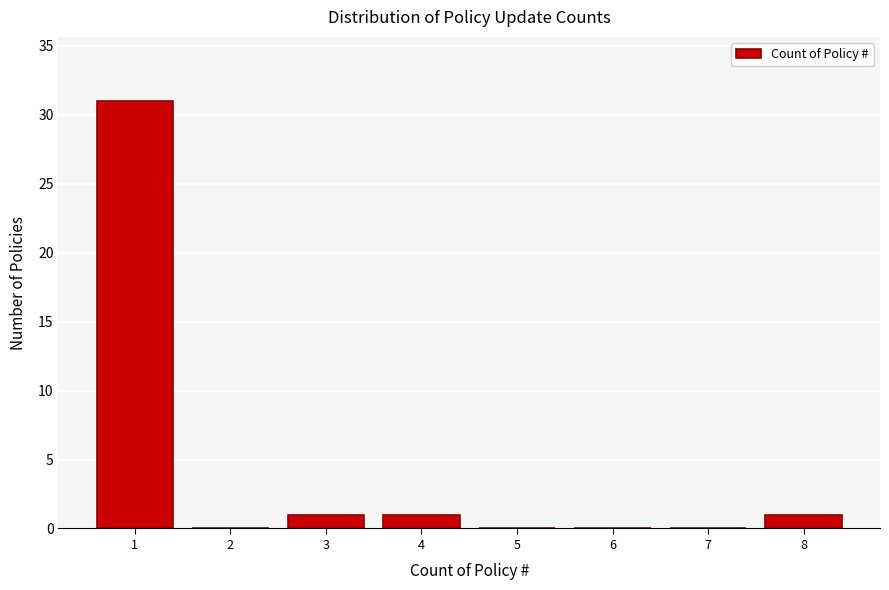

What is the height of the bar covering 3.5 to 4.5 on the x-axis? The values are not printed on the chart, so give them approximately, as read against the axis.

1